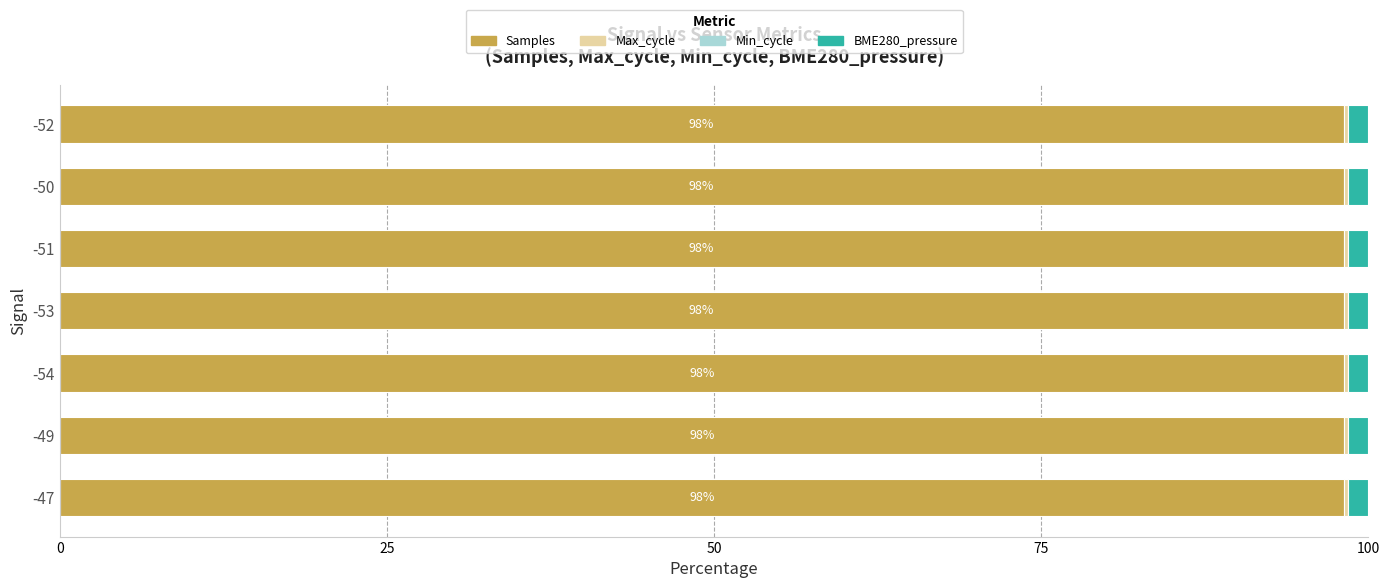

Is it true that Samples equals 49.0 at -50?

False